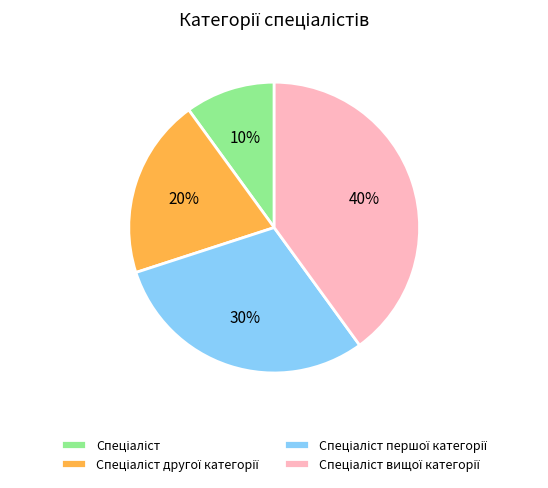

How many segments does this pie chart have?

4